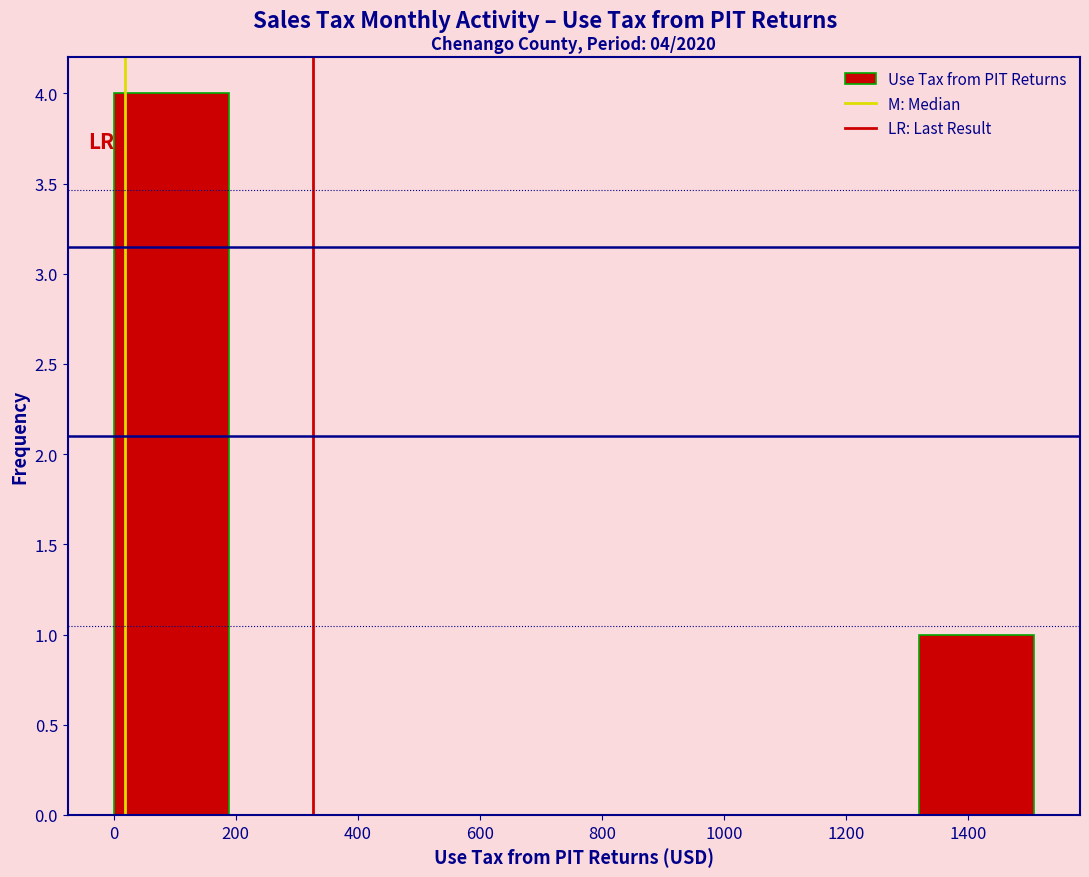

Which range on the x-axis has the tallest bar?

0 to 180